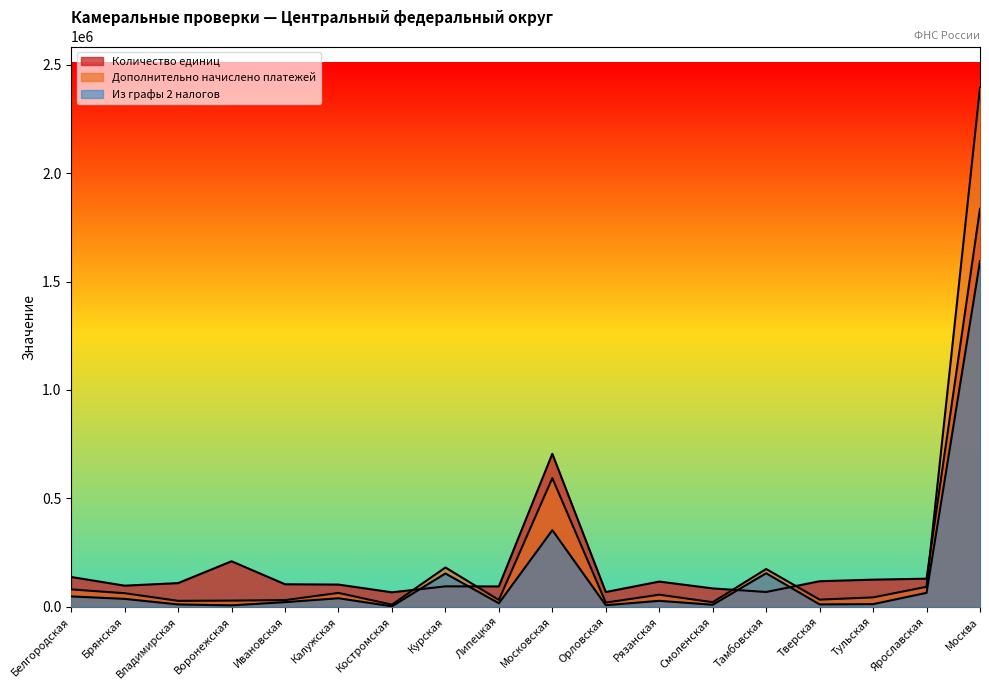

The Количество единиц series shows 68252 at Тамбовская. True or false?

True